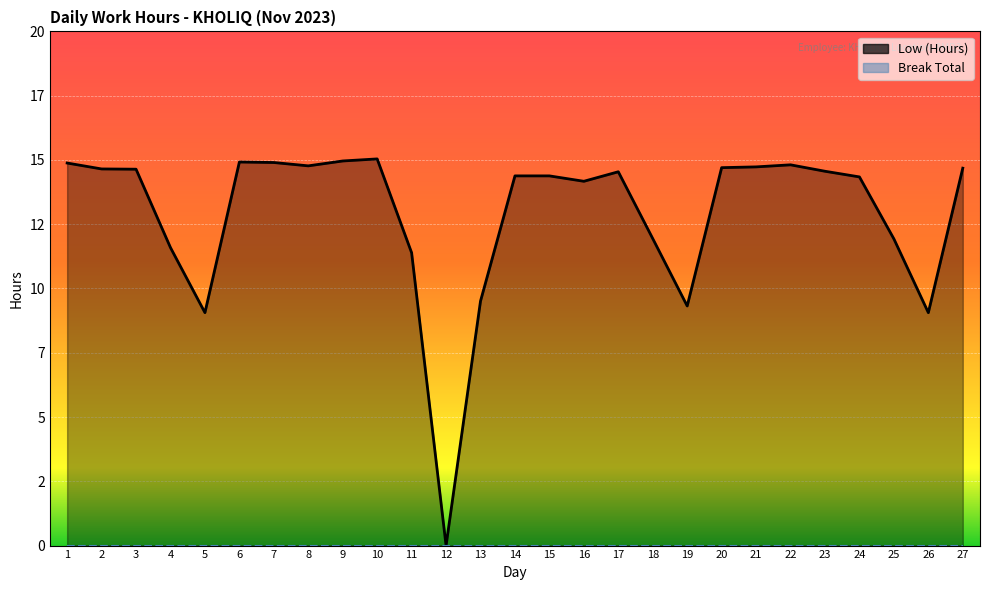

Rank the categories by value from lowest to highest.

12, 5, 26, 19, 13, 11, 4, 25, 18, 16, 24, 14, 15, 17, 23, 3, 2, 27, 20, 21, 8, 22, 1, 7, 6, 9, 10